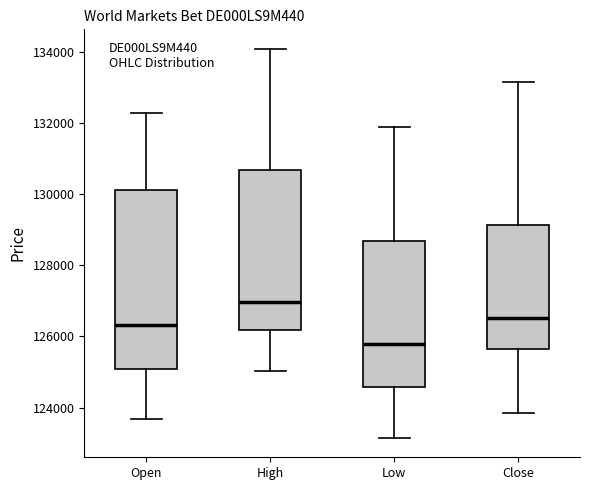

Where does the lower whisker of the box for Open end on the y-axis? The values are not printed on the chart, so give them approximately, as read against the axis.

123600